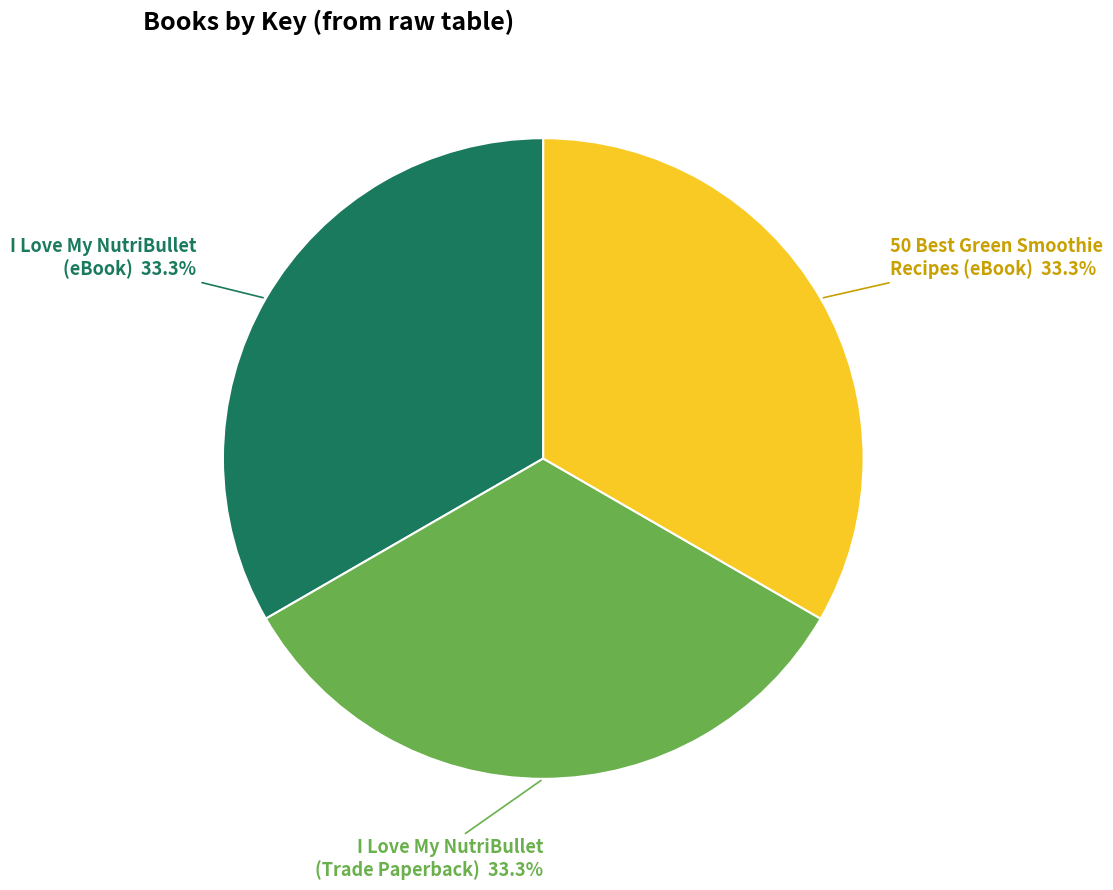

Is there any slice that represents more than half of the pie?

No